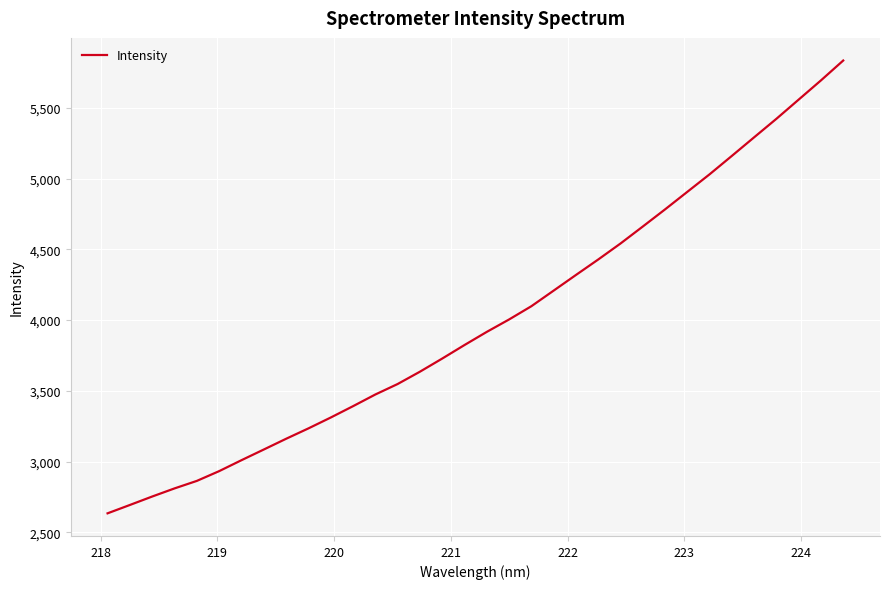

What is the smallest value displayed?

2634.6